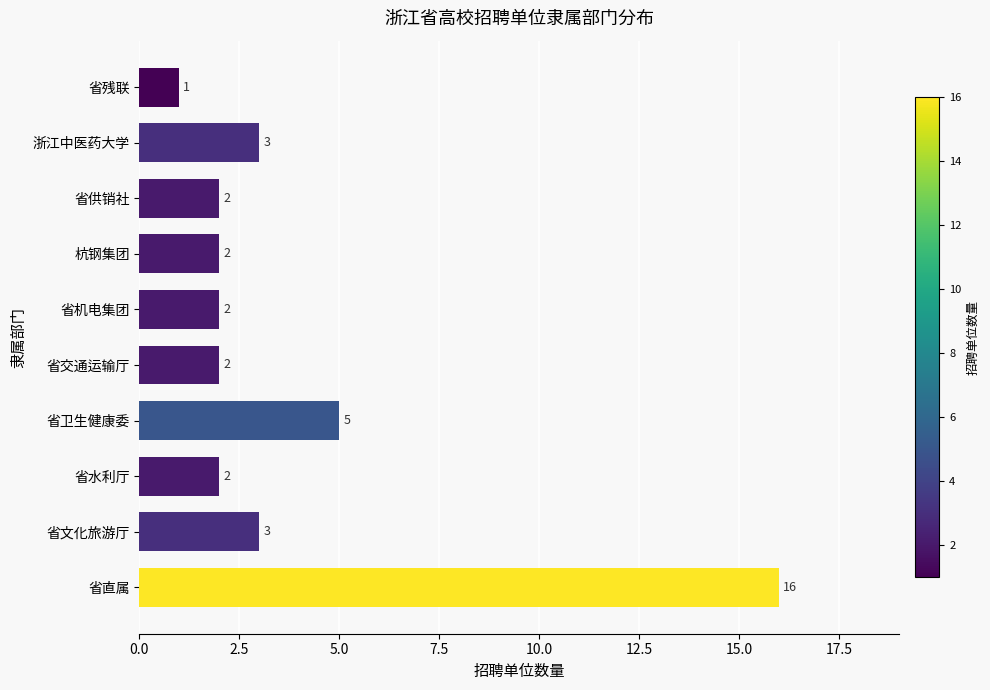

Reading bottom to top, transcribe all the data shown in this chart.

省直属=16	省文化旅游厅=3	省水利厅=2	省卫生健康委=5	省交通运输厅=2	省机电集团=2	杭钢集团=2	省供销社=2	浙江中医药大学=3	省残联=1